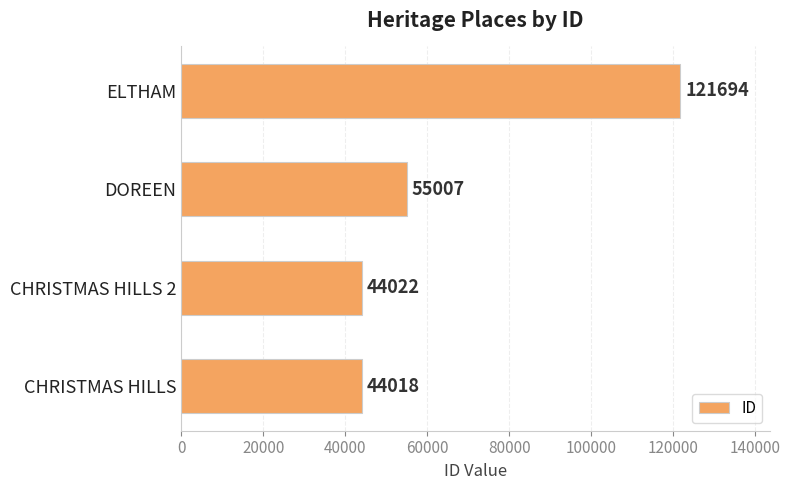

What is the greatest value displayed?

121694